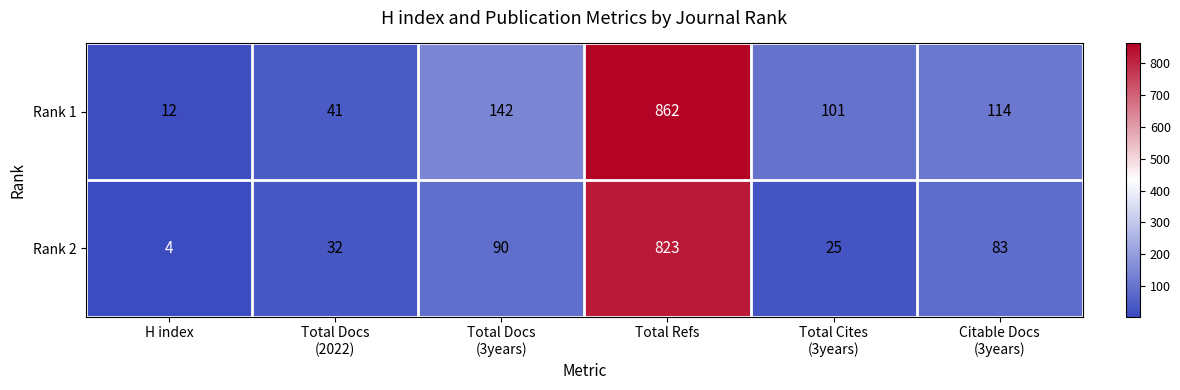

Reading left to right, what are all the values shown in this chart?

Rank 1: 12	41	142	862	101	114
Rank 2: 4	32	90	823	25	83